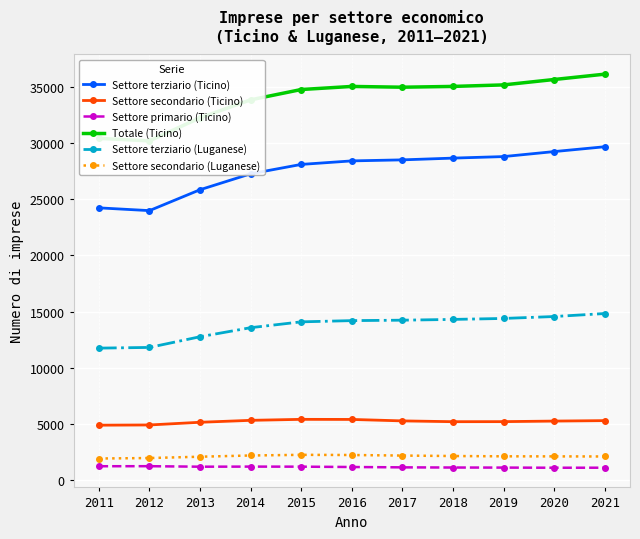

What is the maximum value for Totale (Ticino)?

36111